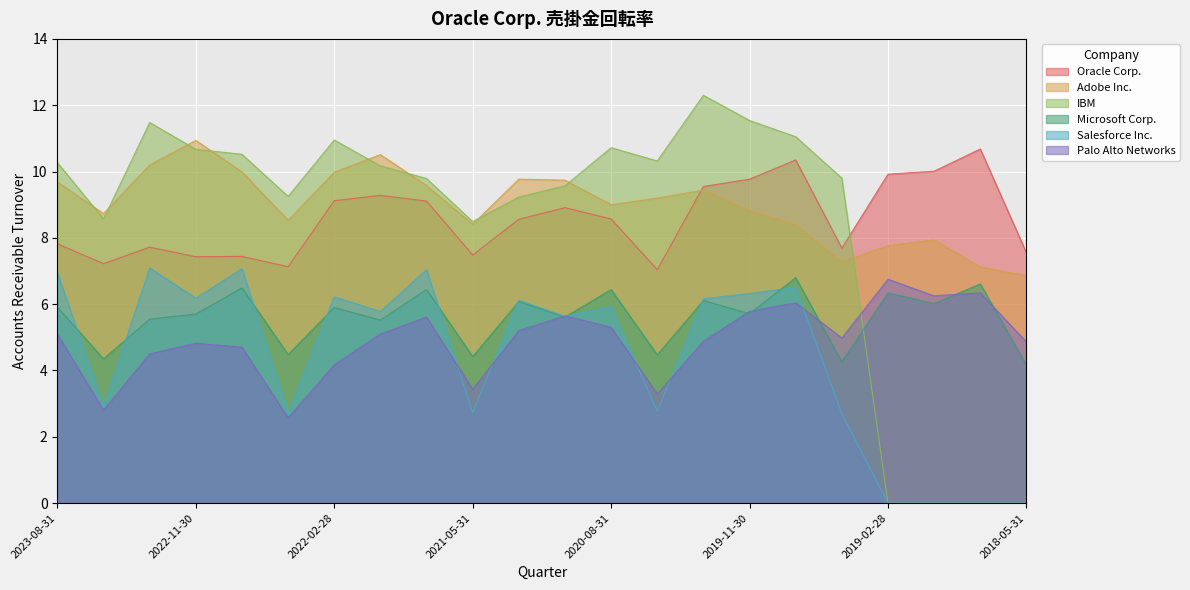

Between 2018-11-30 and 2022-11-30, which is larger?

2018-11-30